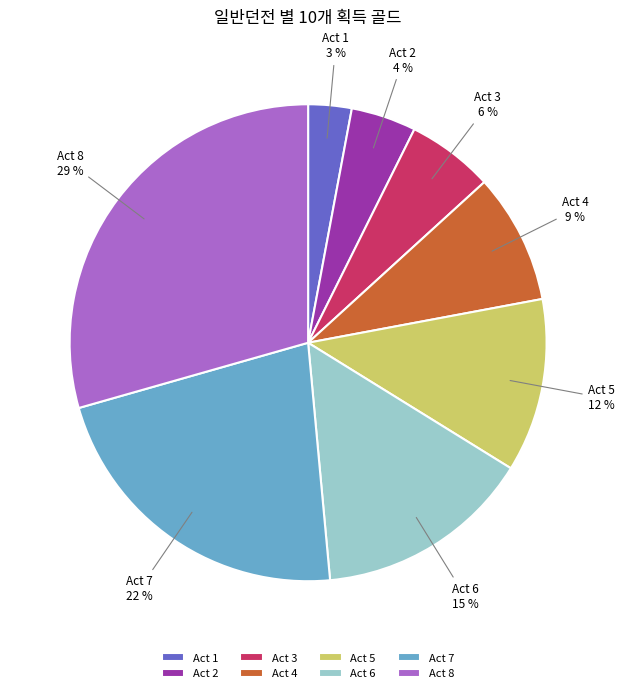

Which has a higher value, Act 7 or Act 5?

Act 7